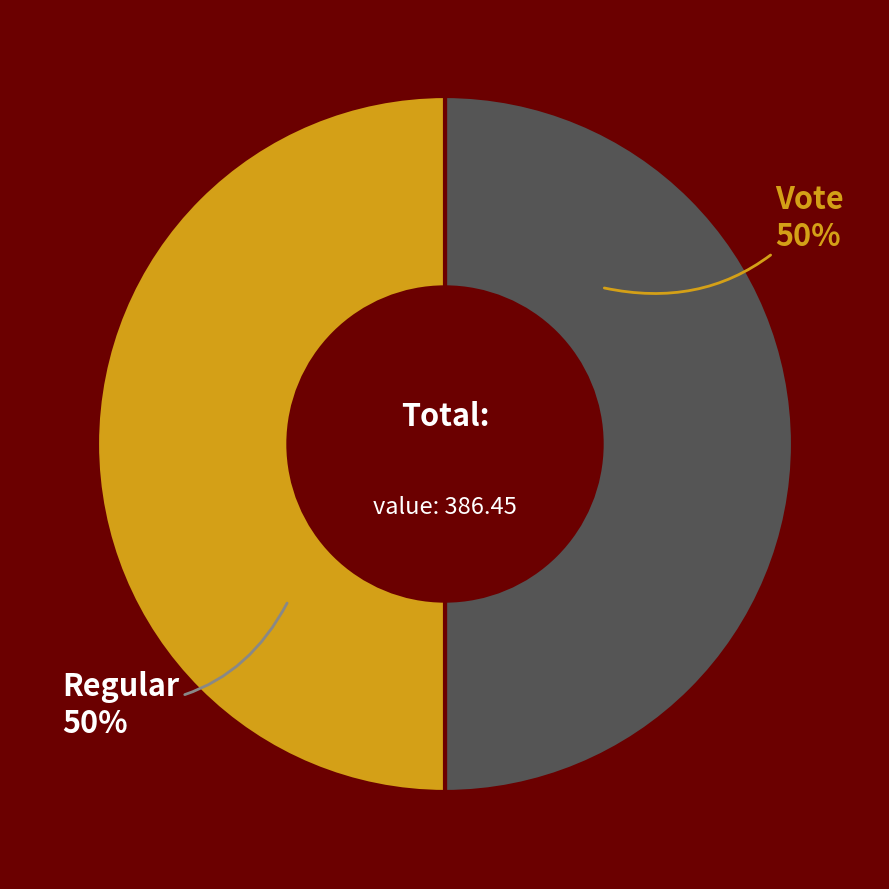

To the nearest percent, what percentage of the pie is Vote?

50%